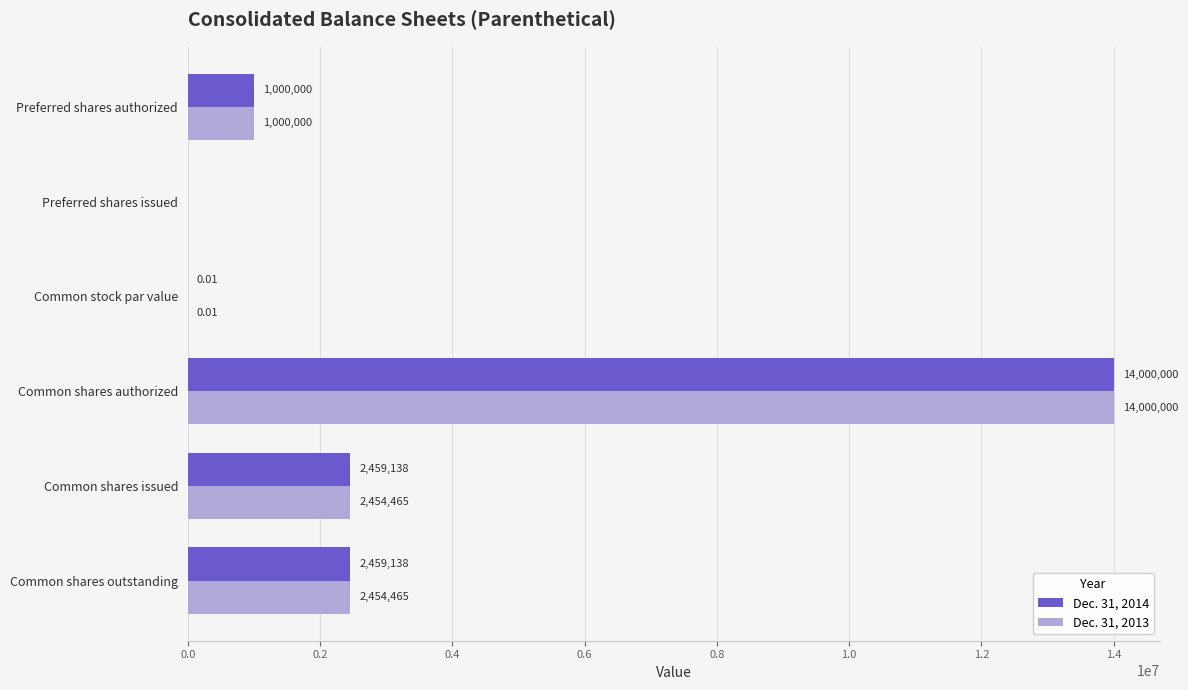

Which category has the highest value across all series?

Common shares authorized